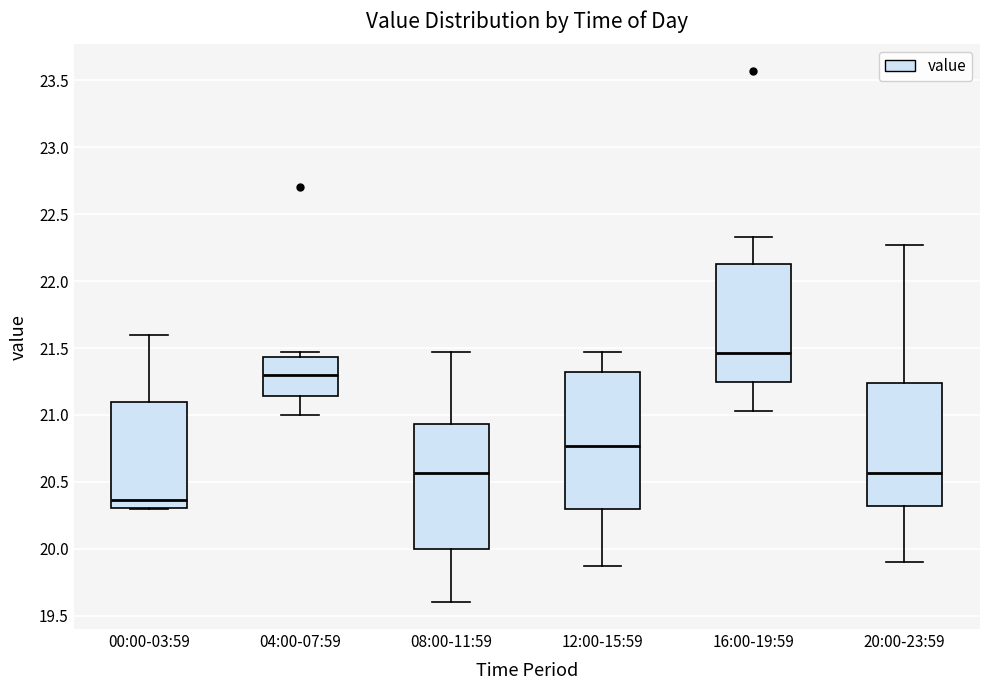

Reading left to right, transcribe this box plot: for each box, give where its median line is, the range the box spans, and where its two whiskers end, as read against the y-axis. The values are not printed on the chart, so give them approximately, as read against the axis.

00:00-03:59: median 20.35, box 20.30 to 21.10, whiskers 20.30 to 21.60
04:00-07:59: median 21.30, box 21.15 to 21.45, whiskers 21.00 to 21.45 (just above the box's upper edge)
08:00-11:59: median 20.55, box 20.00 to 20.95, whiskers 19.60 to 21.45
12:00-15:59: median 20.75, box 20.30 to 21.30, whiskers 19.85 to 21.45
16:00-19:59: median 21.45, box 21.25 to 22.15, whiskers 21.05 to 22.35
20:00-23:59: median 20.55, box 20.30 to 21.25, whiskers 19.90 to 22.25